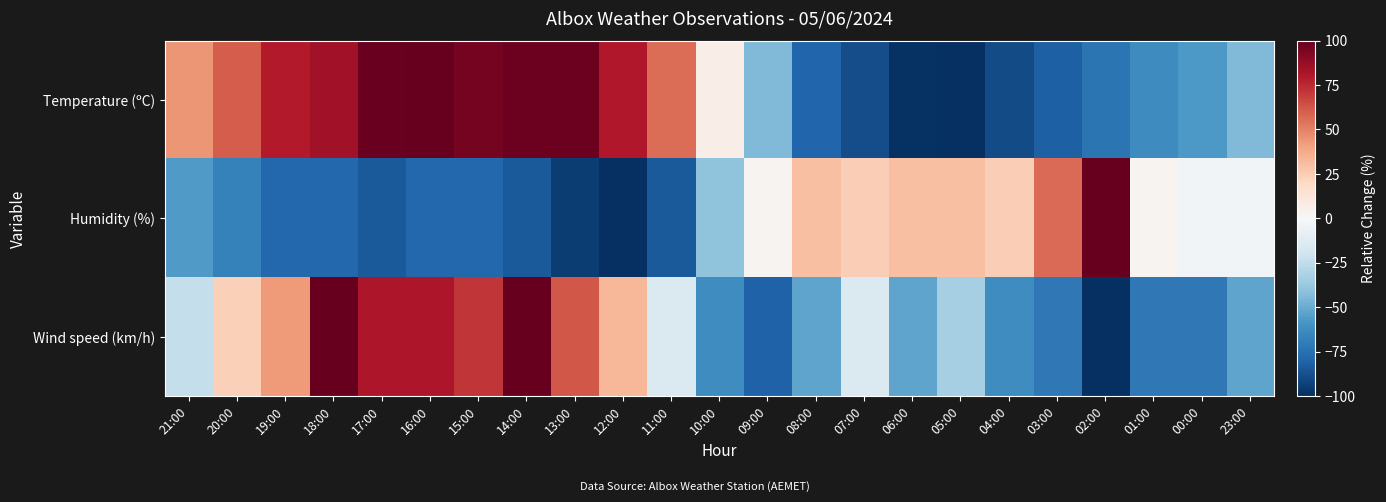

How many distinct data groups are displayed?

3